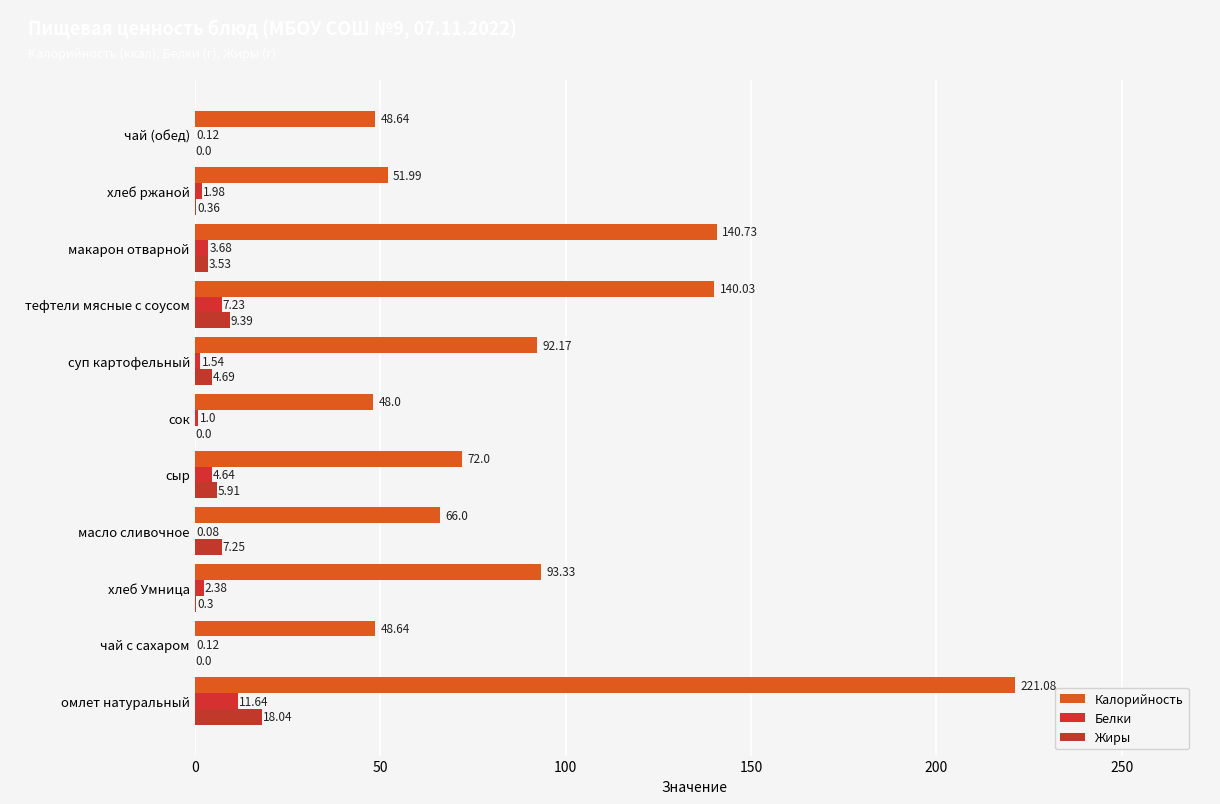

Count the number of categories in the chart.

11